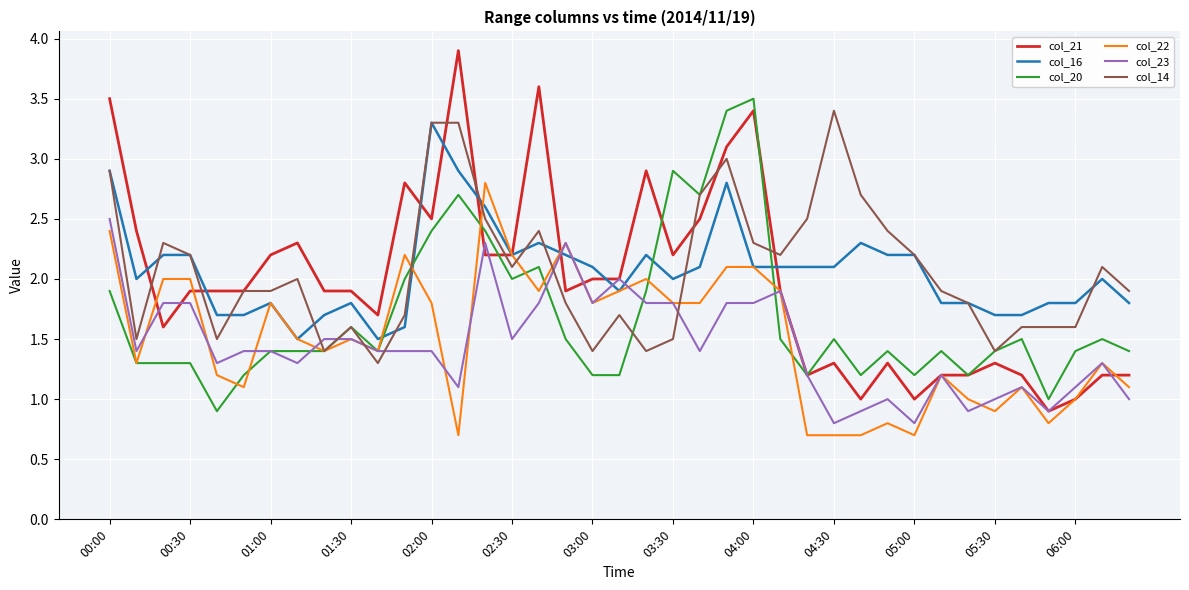

What is the lowest value of the col_16 series?

1.5